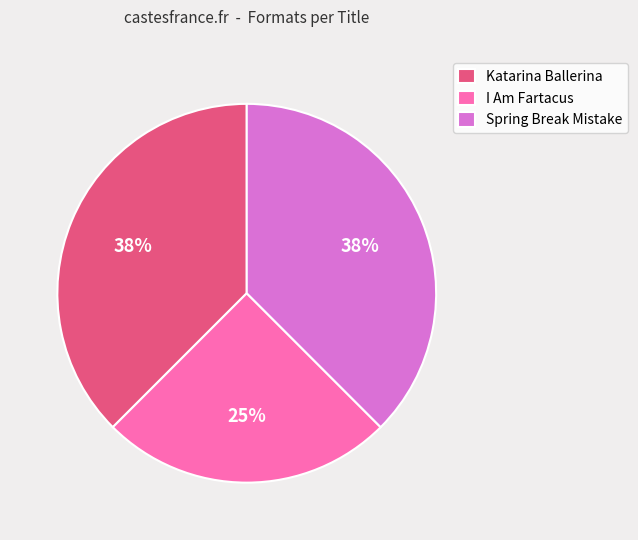

How many segments does this pie chart have?

3